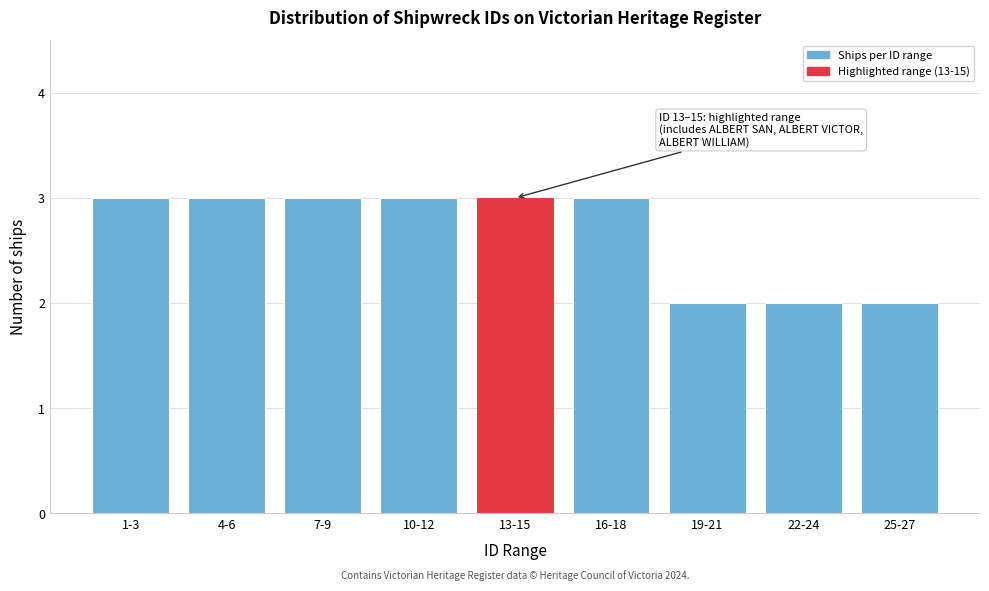

Reading right to left, extract all data points from this chart.

25-27=2	22-24=2	19-21=2	16-18=3	13-15=3	10-12=3	7-9=3	4-6=3	1-3=3